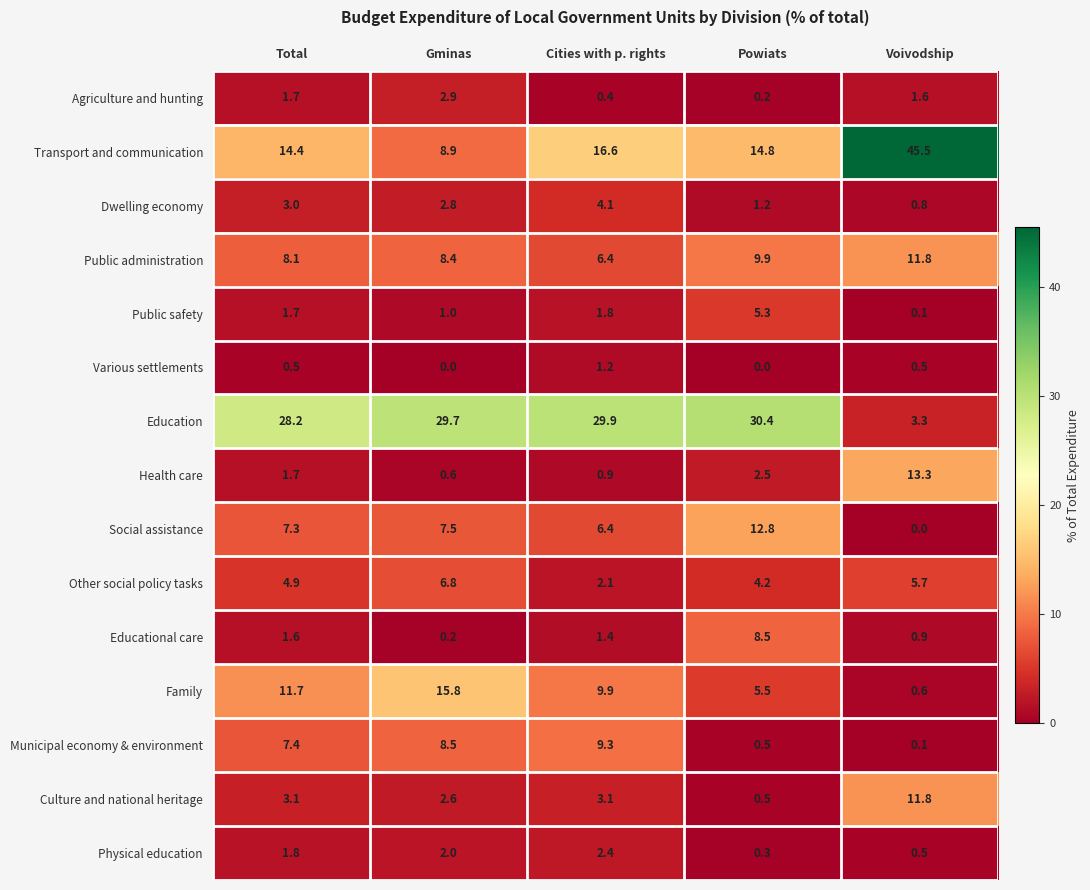

The Public administration series shows 8.4 at Gminas. True or false?

True